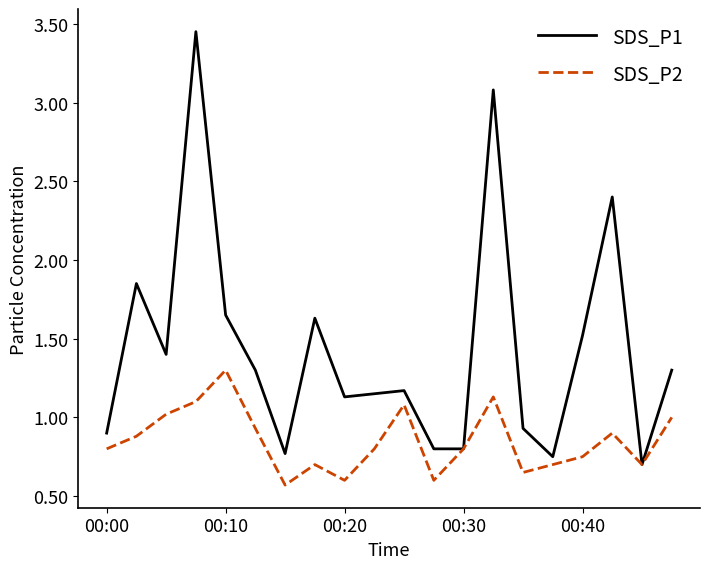

What is the minimum value shown in the chart?

0.6